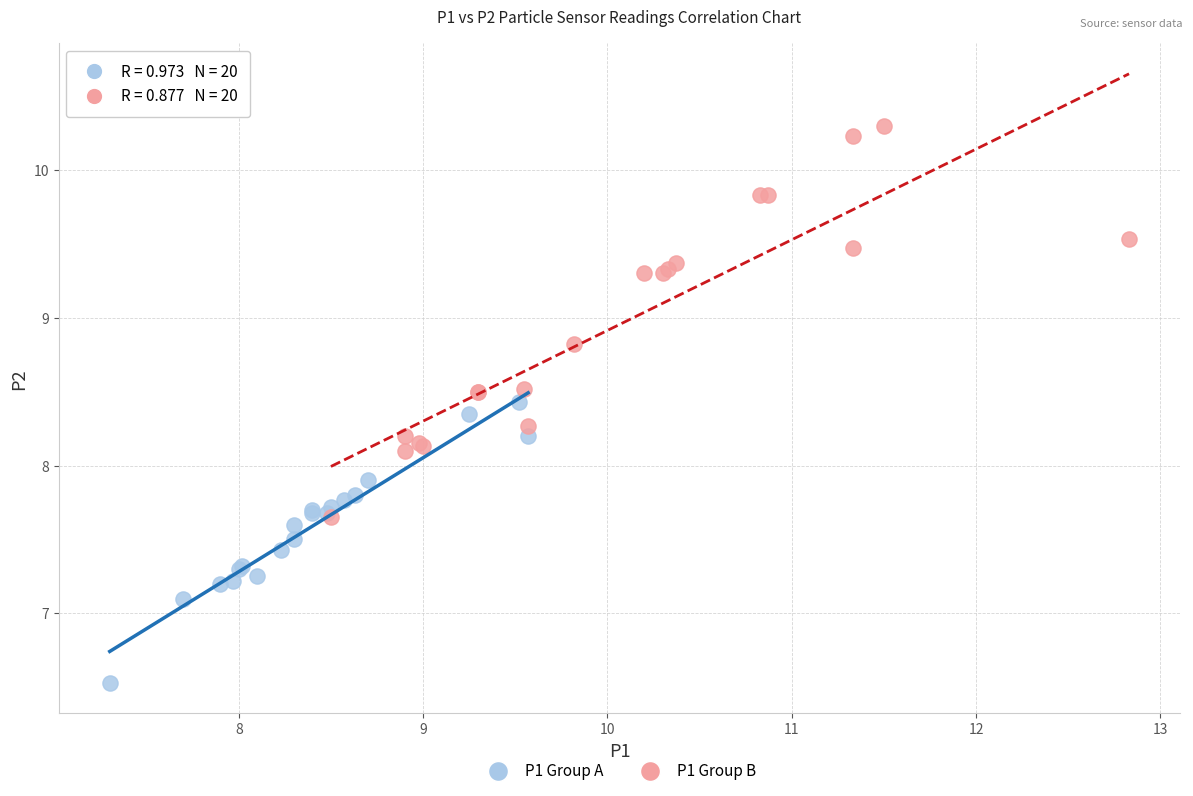

Which series has the largest Y range (max minus min)?

P1 Group B